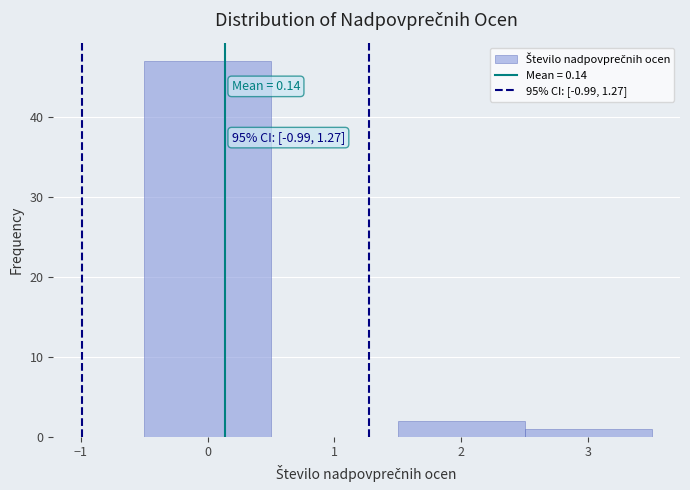

Over which range of the x-axis is the bar tallest?

-0.5 to 0.5